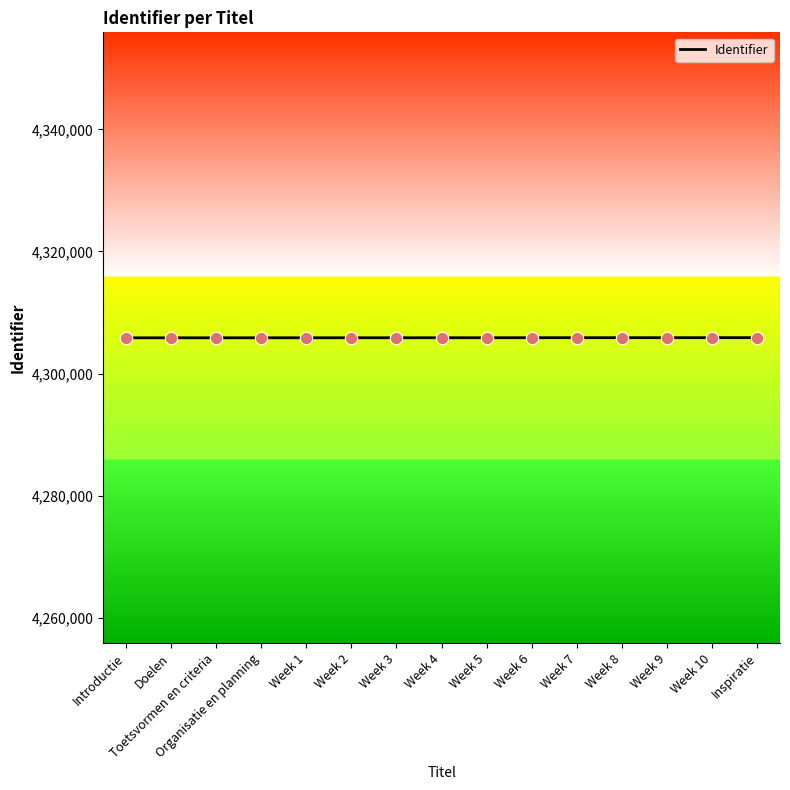

Approximately how many times larger is the value at Week 10 compared to Organisatie en planning?

1.0